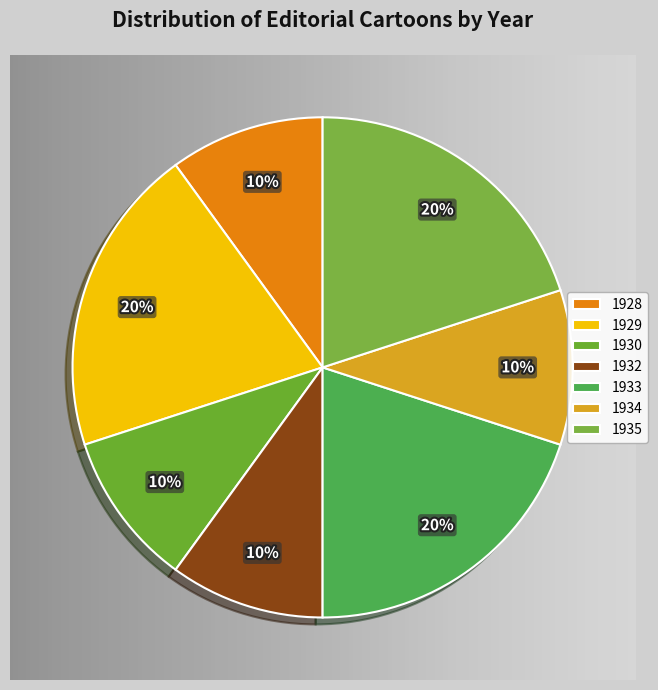

To the nearest percent, what percentage of the pie is 1934?

10%